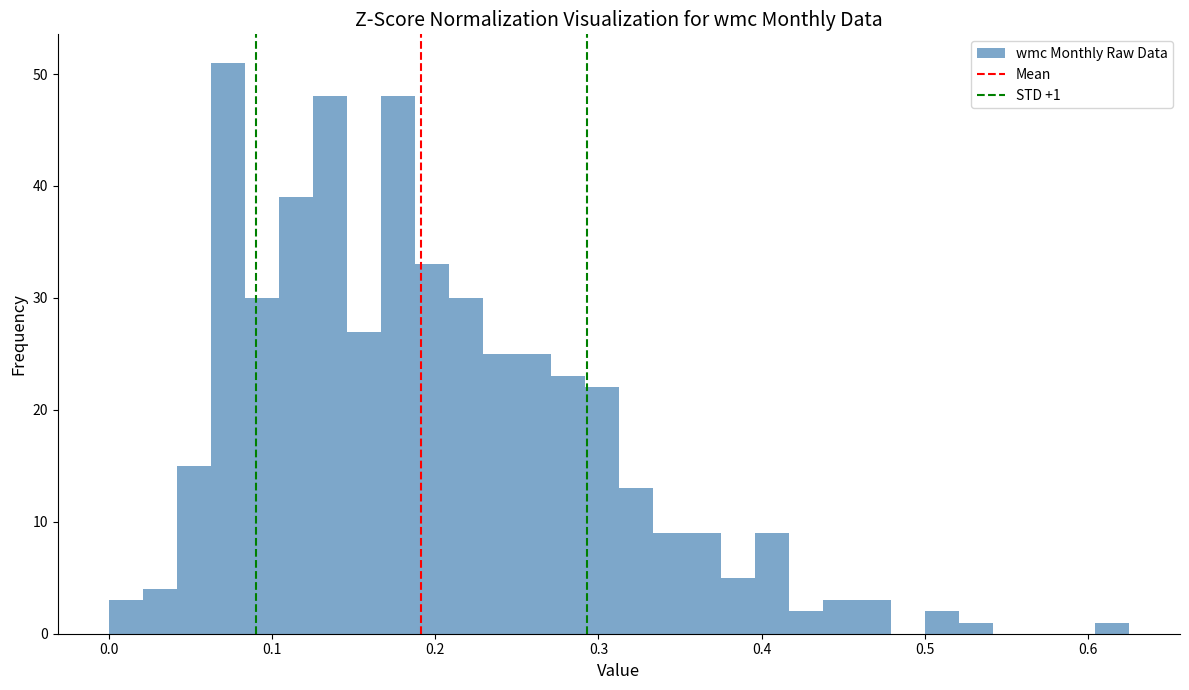

Read against the x-axis, roughly where is the centre of the tallest bar?

0.07